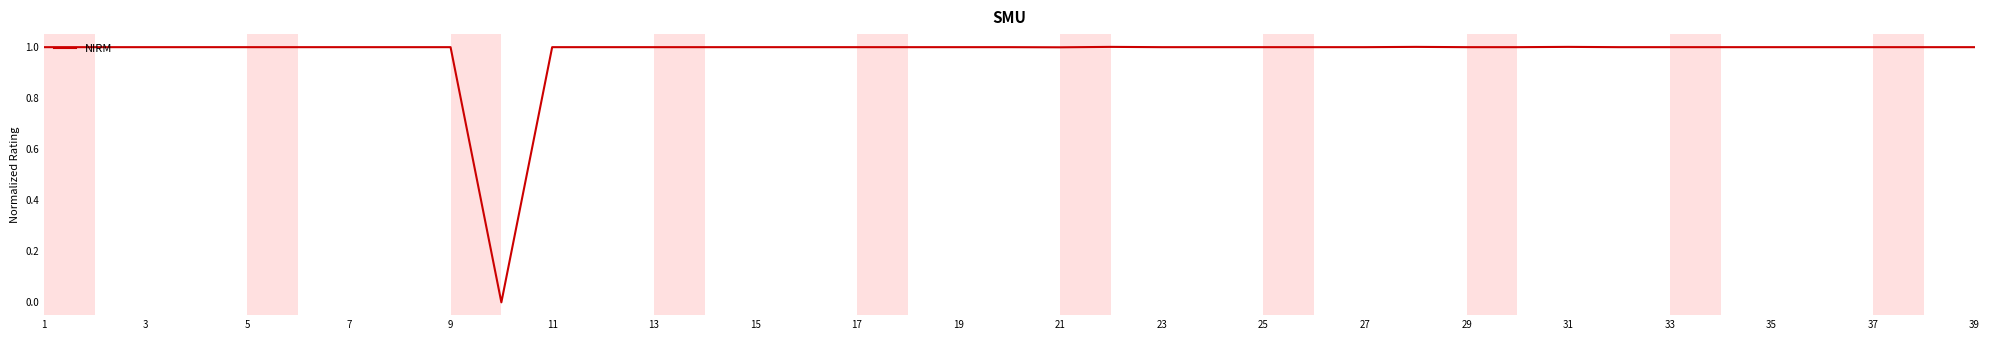

What is the greatest value displayed?

1.0